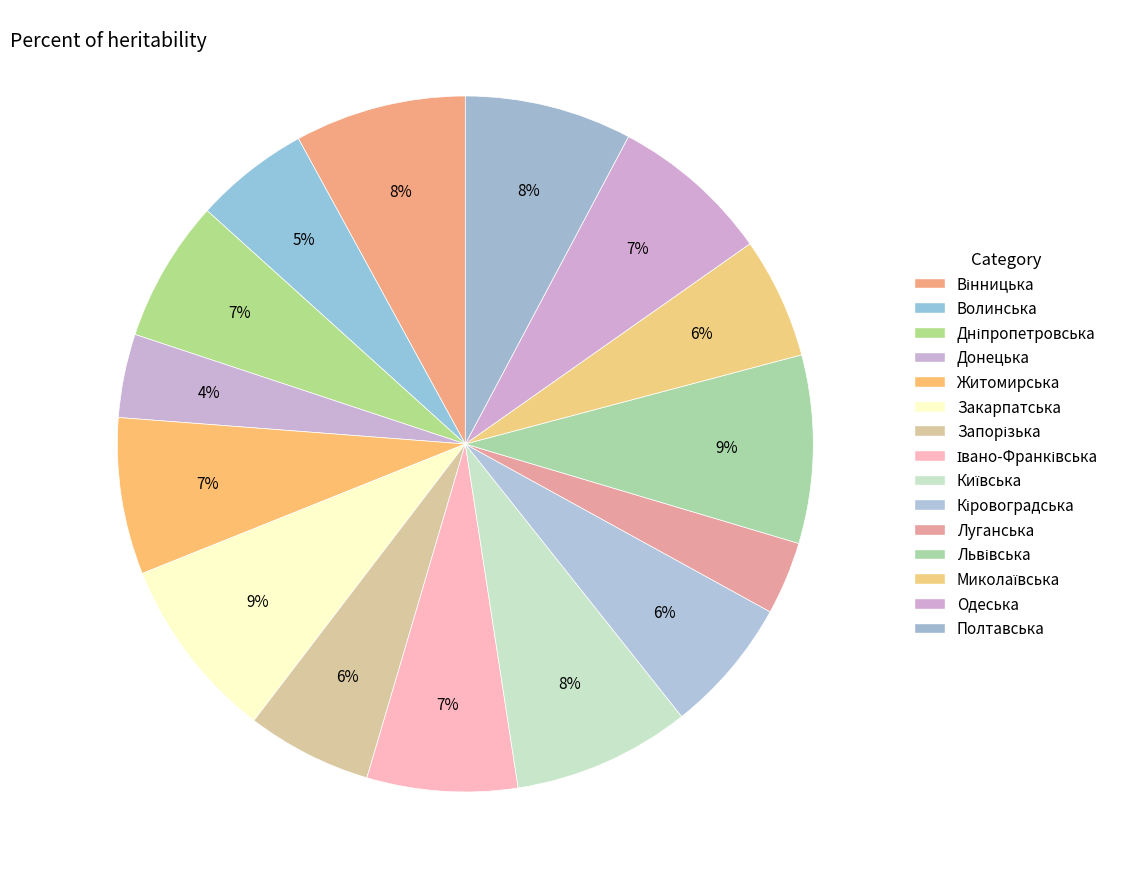

Is there any slice that represents more than half of the pie?

No